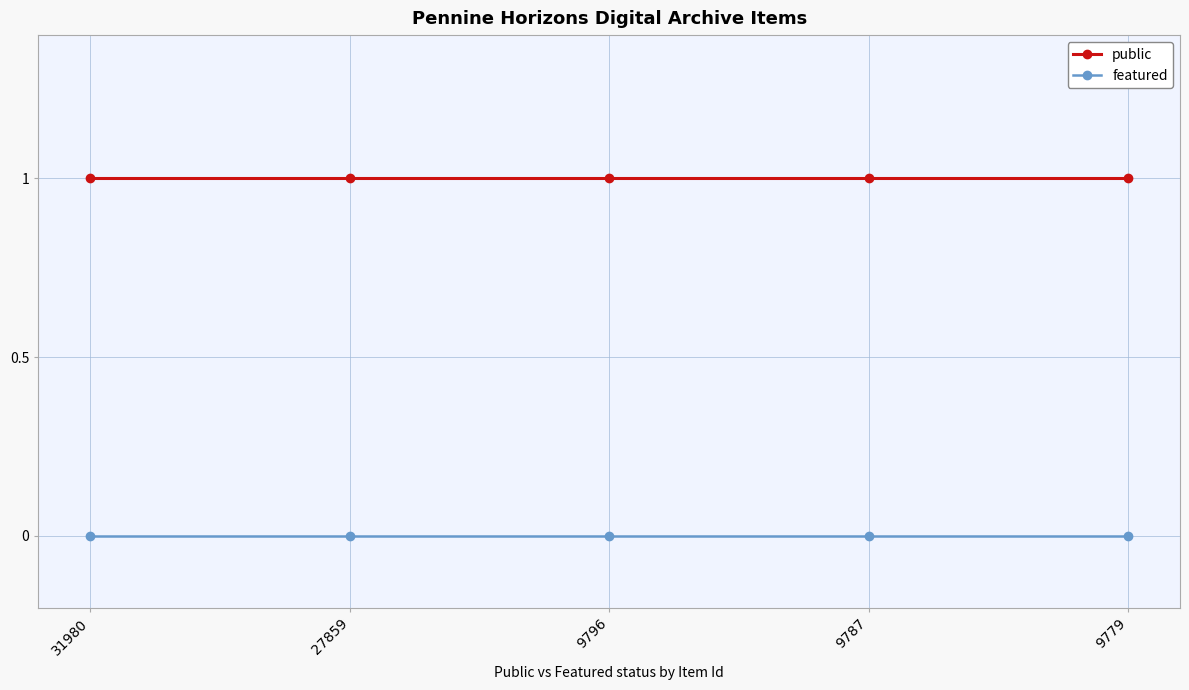

Is the value of featured at 9787 greater than the value of public at 9787?

No